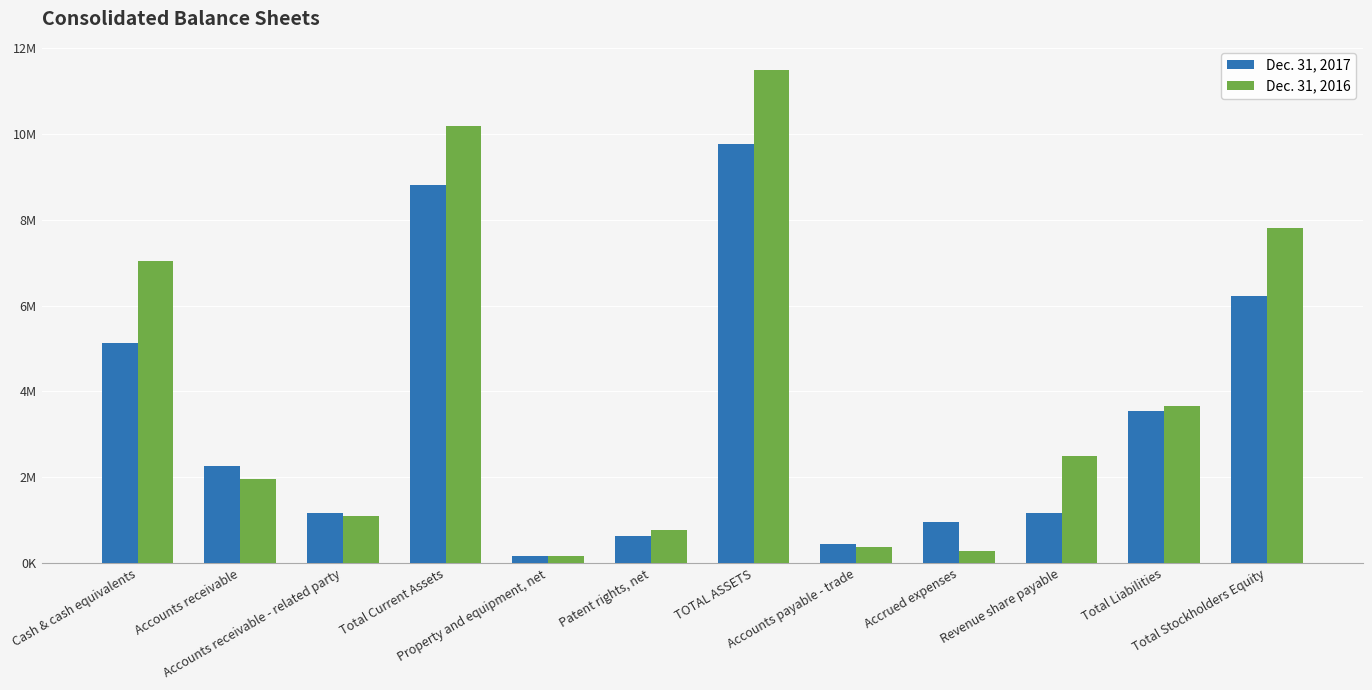

List the series in order of their overall mean, highest first.

Dec. 31, 2016, Dec. 31, 2017